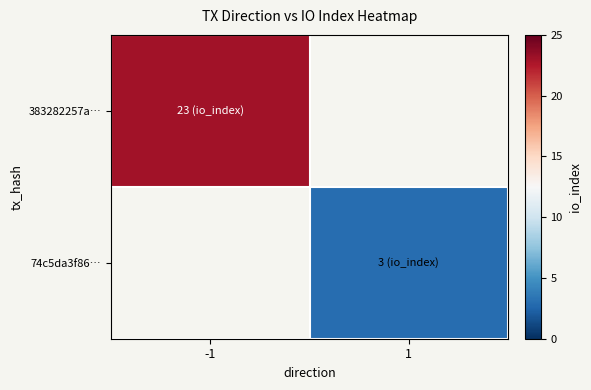

True or false: 74c5da3f86… has a value of 3.0 at 1.

True